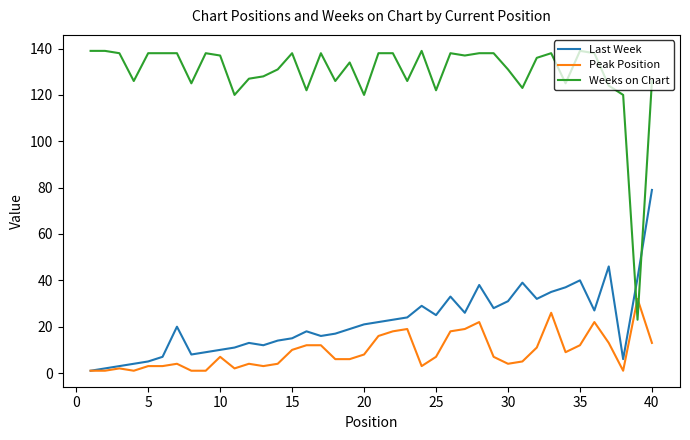

What is the highest value of the Weeks on Chart series?

139